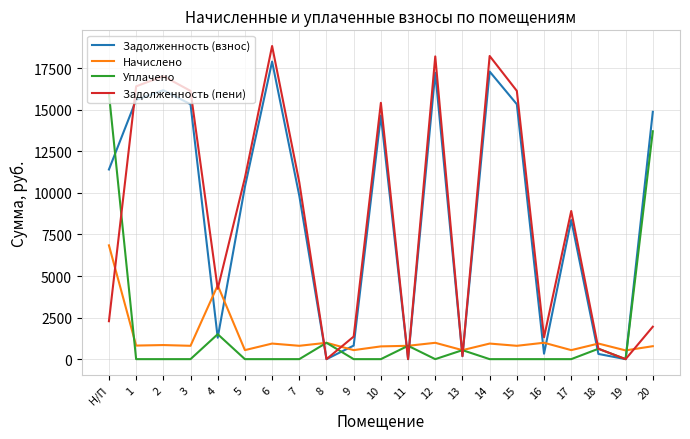

What is the difference between the second highest and second lowest values in the Начислено series?

3900.4